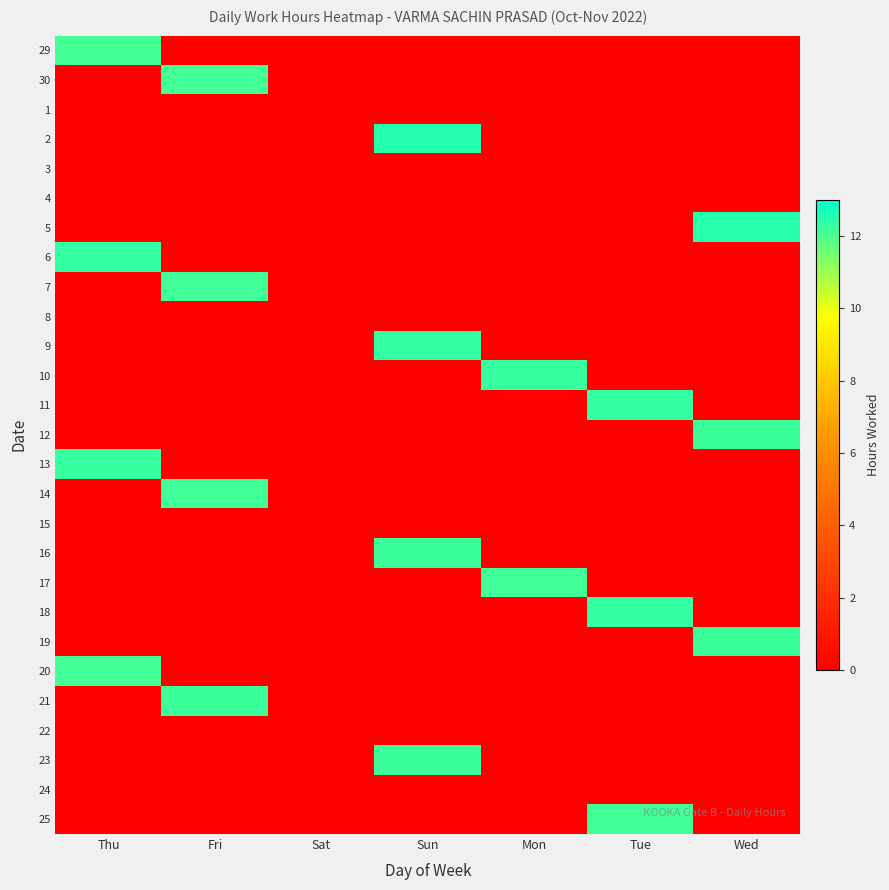

Between Wed and Mon, which is larger?

Wed